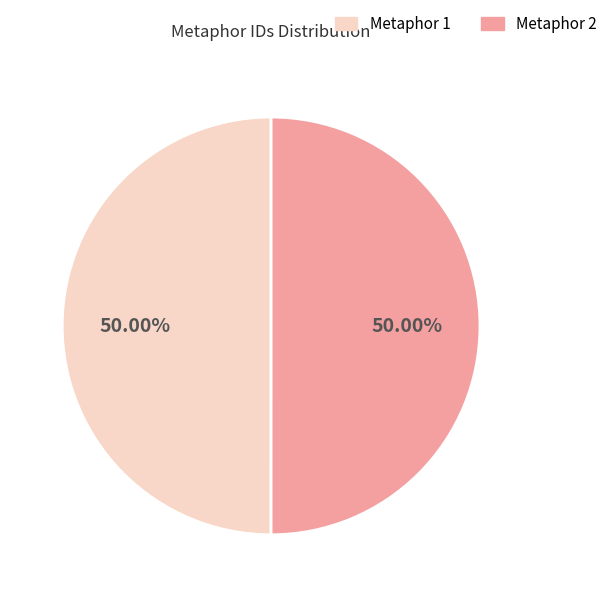

Do Metaphor 2 and Metaphor 1 together represent more than half of the pie?

Yes